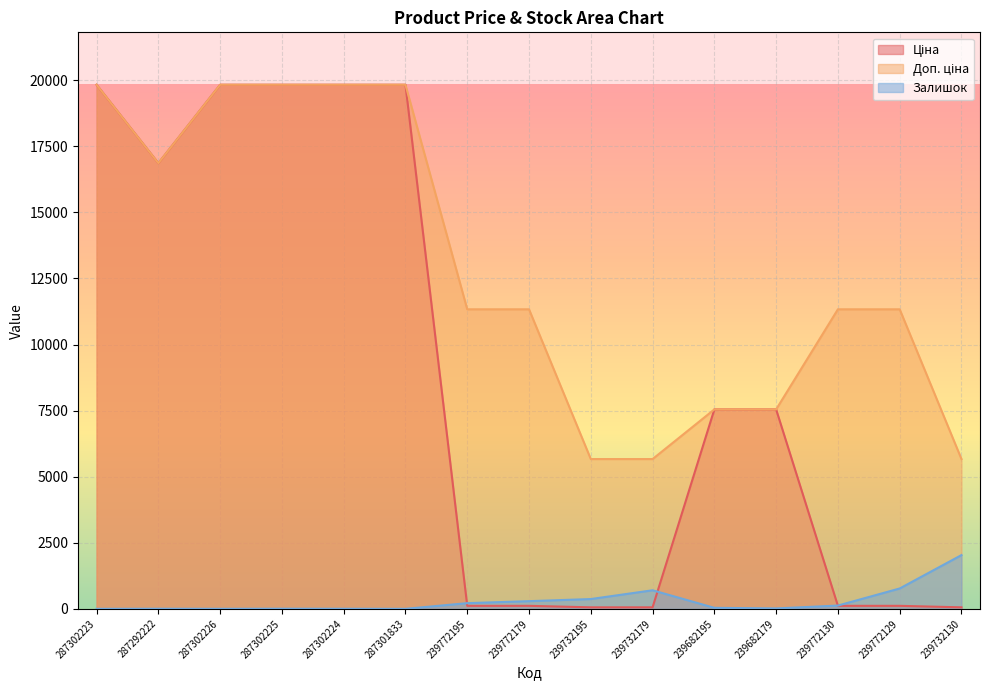

Which series changed the most between 287301833 and 239732130?

Ціна